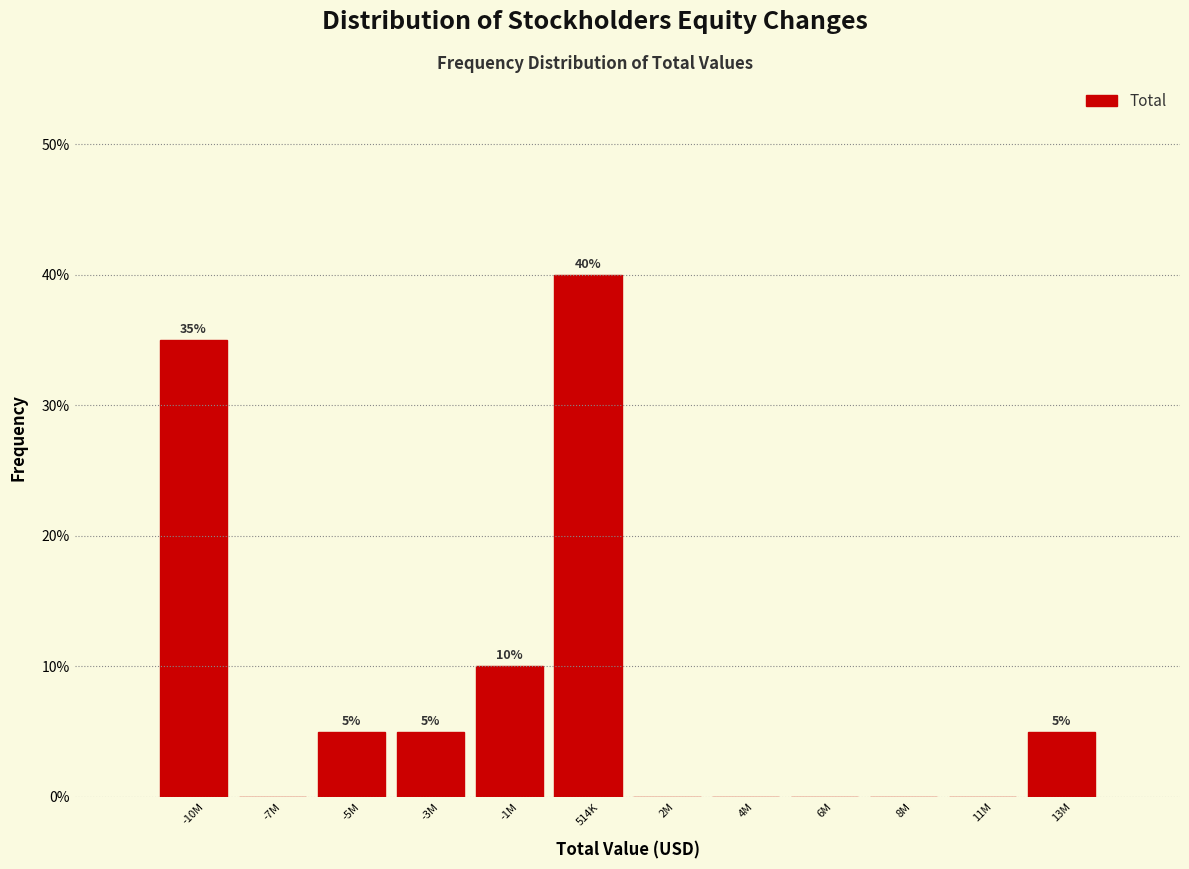

Reading left to right, transcribe all the data shown in this chart.

-10M=35	-7M=0	-5M=5	-3M=5	-1M=10	514K=40	2M=0	4M=0	6M=0	8M=0	11M=0	13M=5